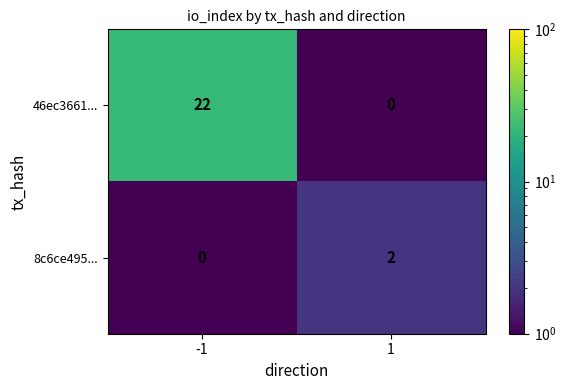

Reading left to right, extract all data points from this chart.

46ec3661...: 22	0
8c6ce495...: 0	2